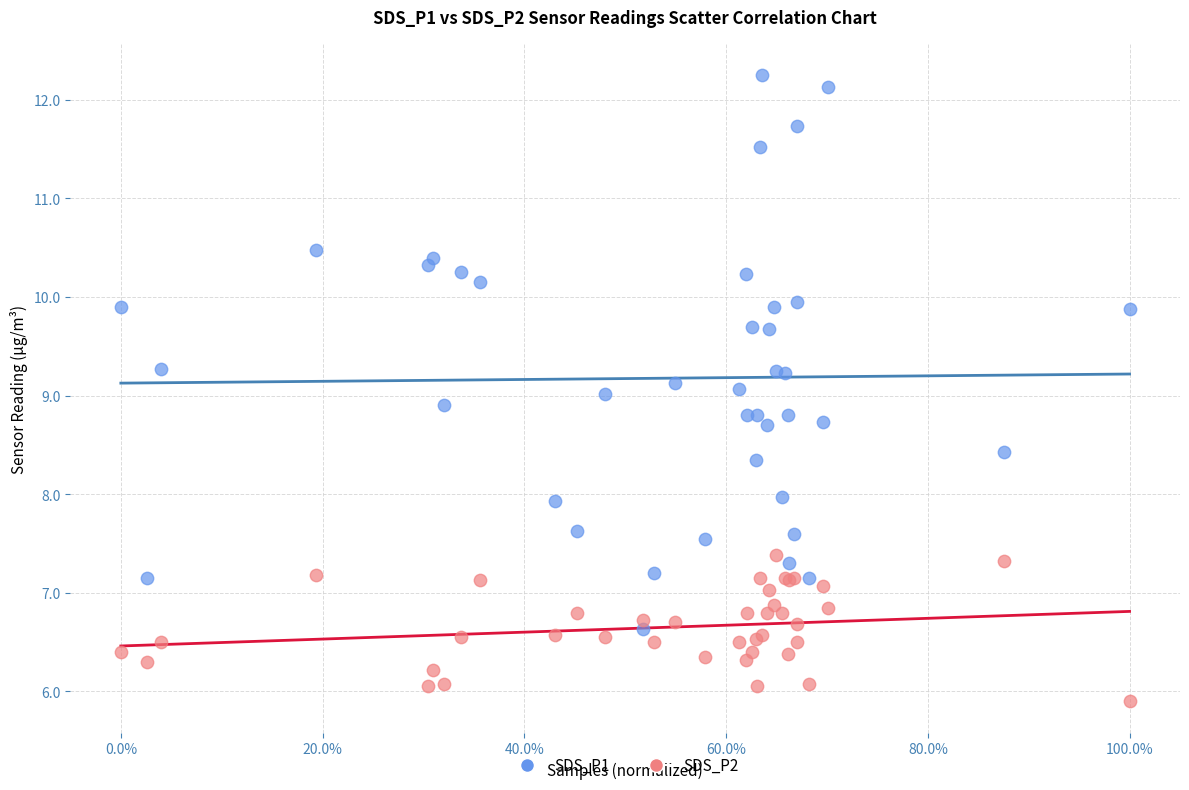

Which series contains the highest Y value?

SDS_P1